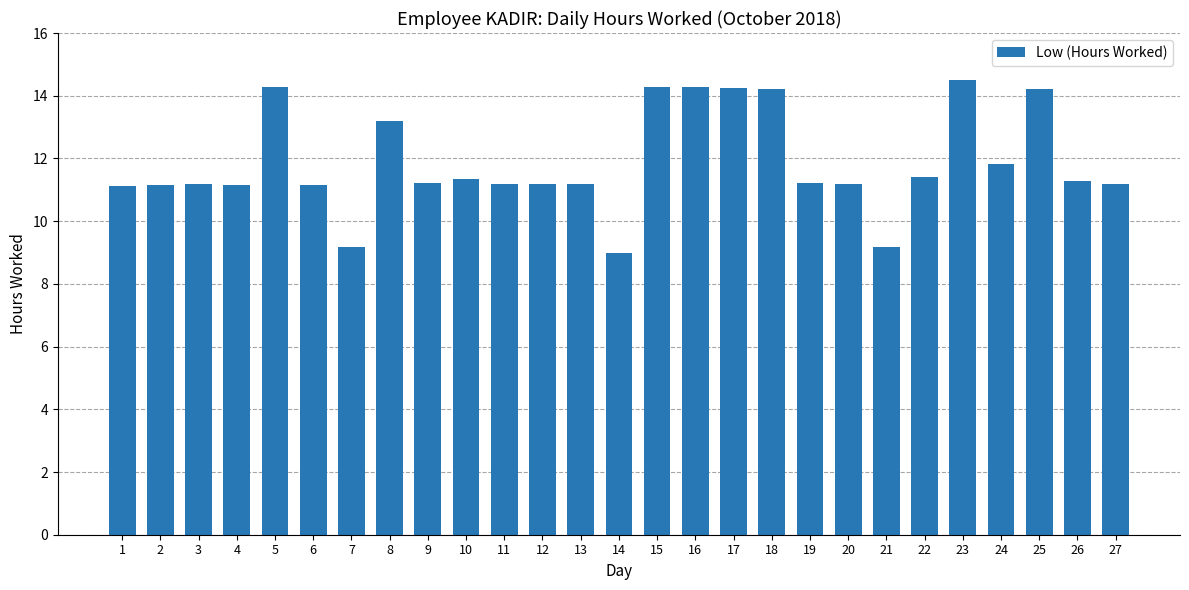

What is the value of the 24th bar from the left?

11.8